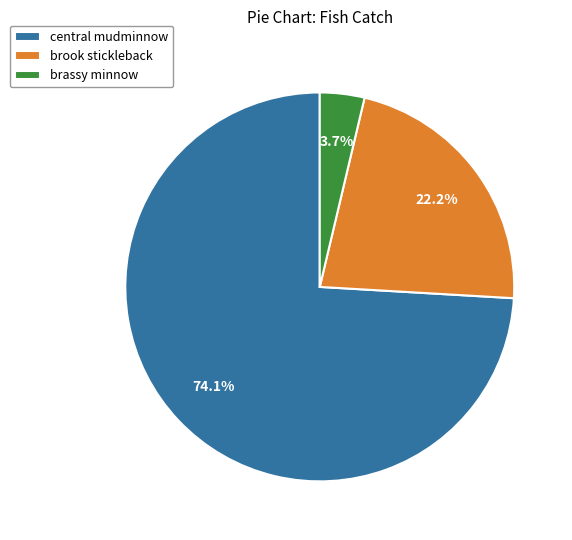

How many slices are in this pie chart?

3